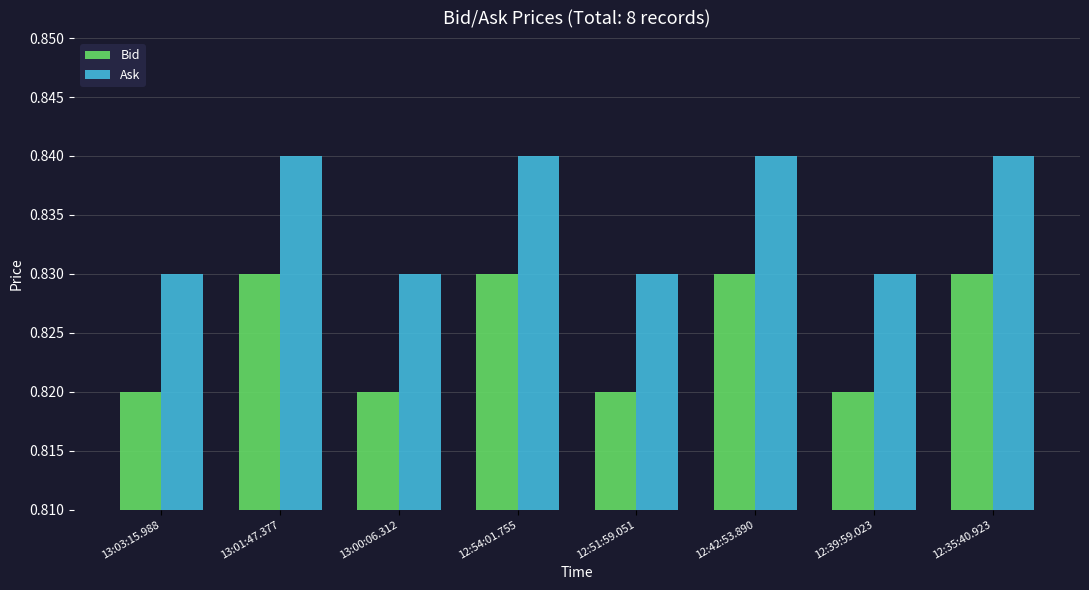

Is the value of Ask at 13:03:15.988 greater than the value of Bid at 13:00:06.312?

Yes